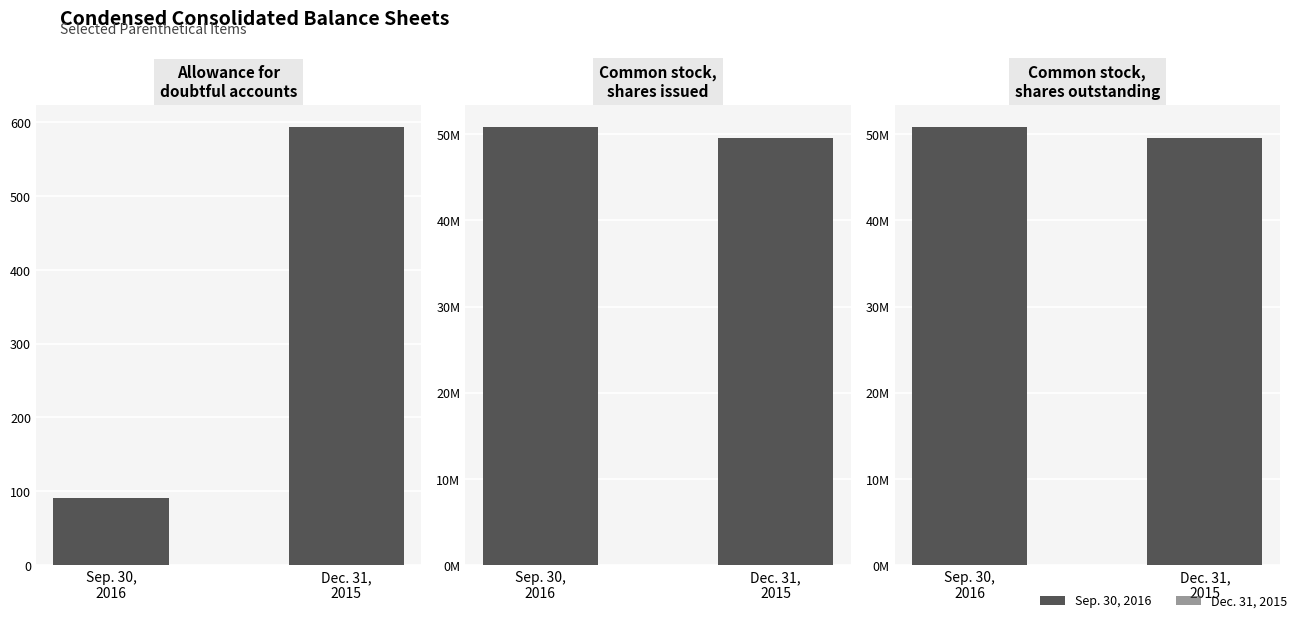

Rank the series at Common stock,
shares issued from highest to lowest value.

Sep. 30, 2016, Dec. 31, 2015